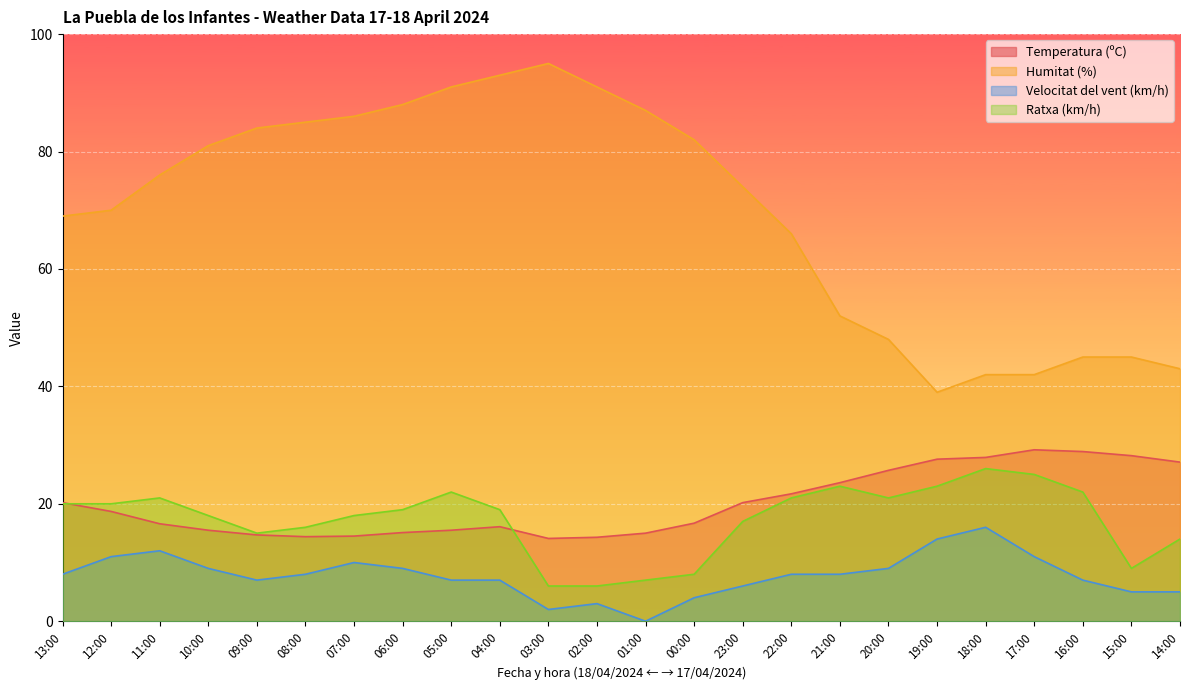

At how many categories does at least one series exceed 18?

24